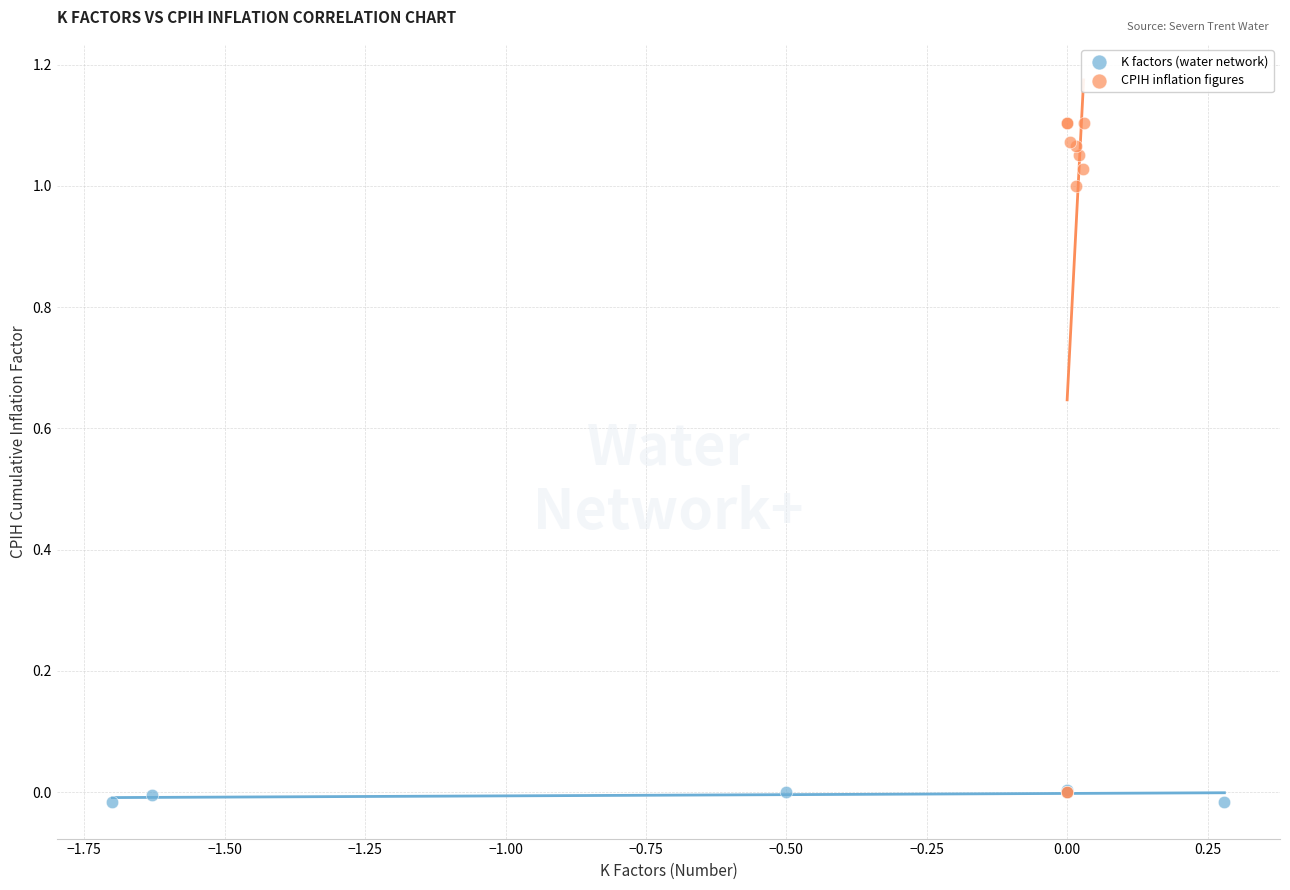

Which series reaches the maximum Y coordinate?

CPIH inflation figures